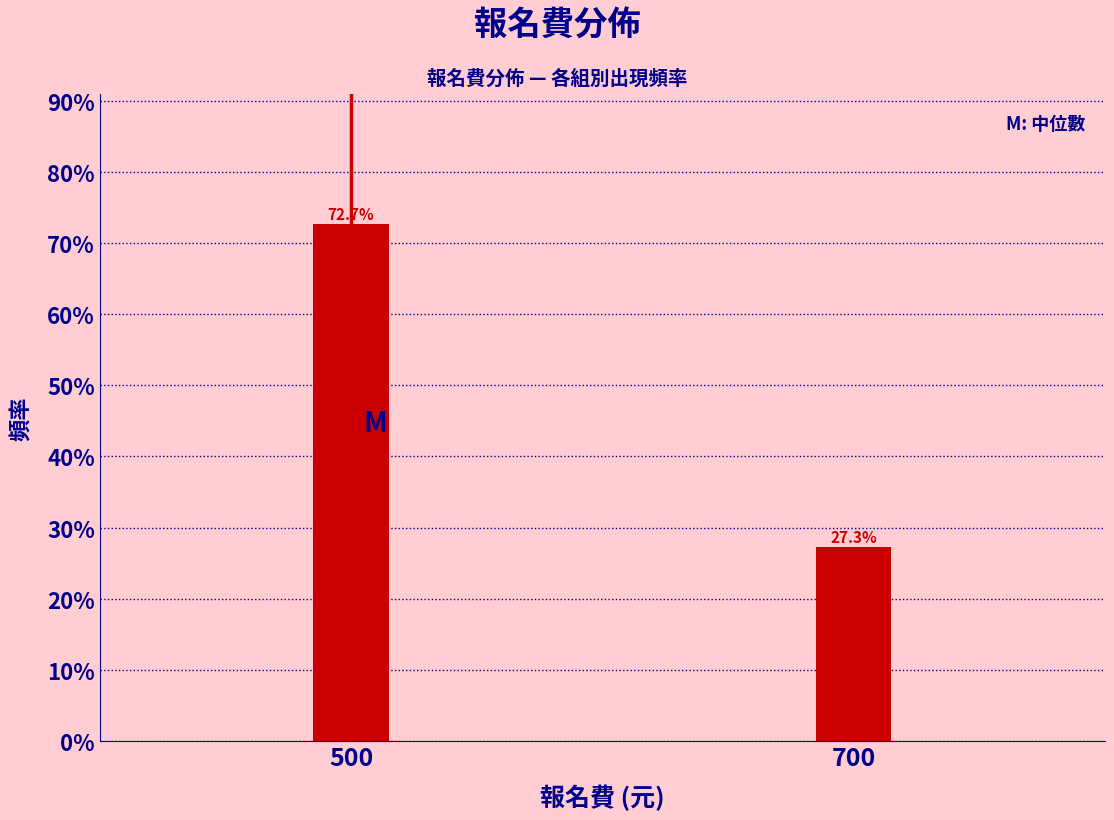

Reading left to right, extract all data points from this chart.

500=72.7	700=27.3